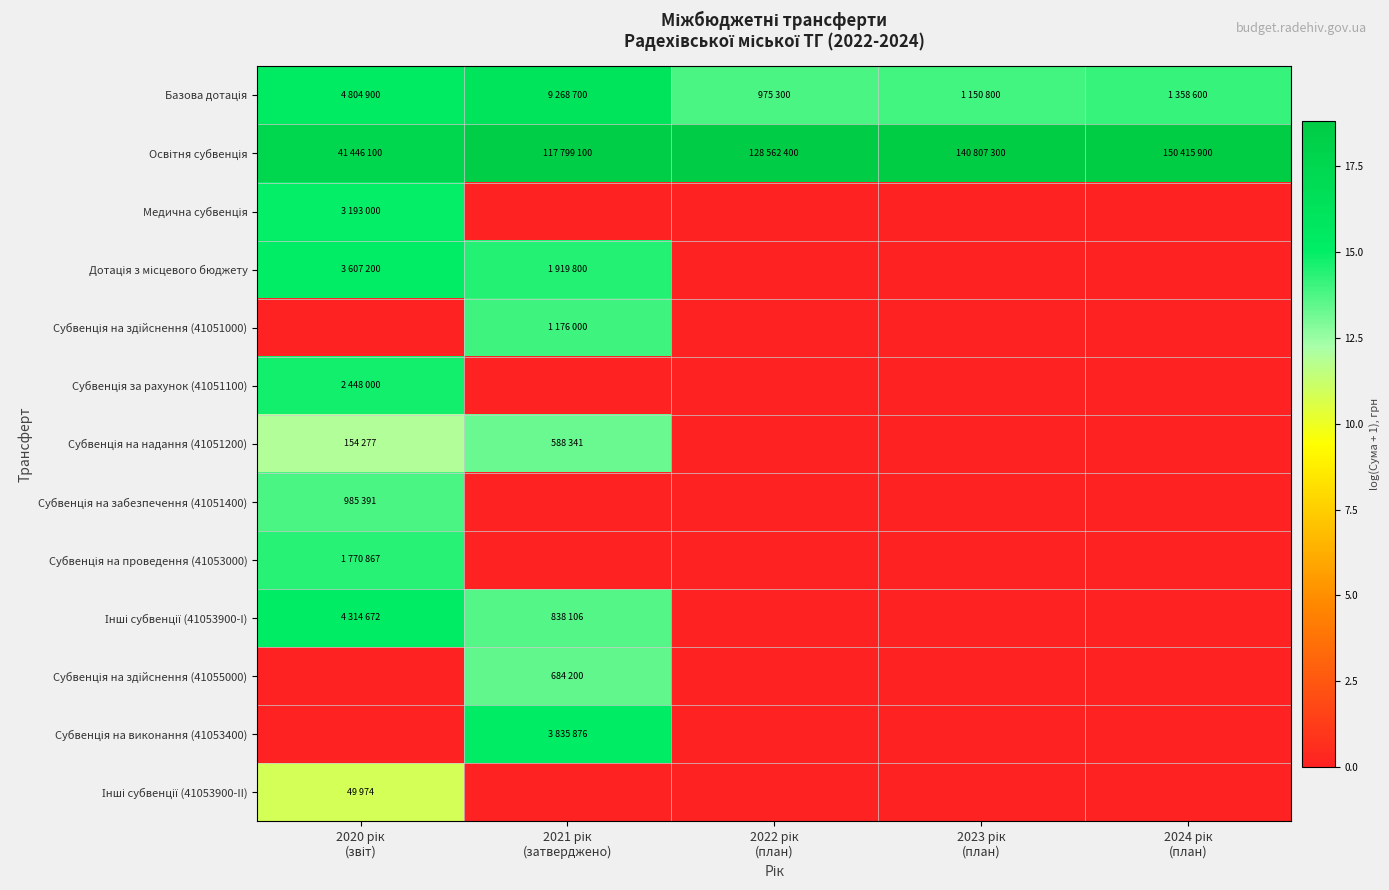

What is the difference between the highest and lowest values at 2021 рік
(затверджено)?

18.6